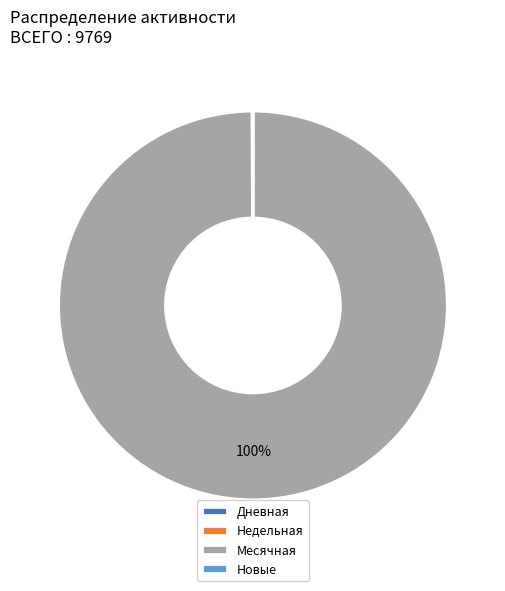

To the nearest percent, what is the difference between the largest and smallest slice percentages?

100%